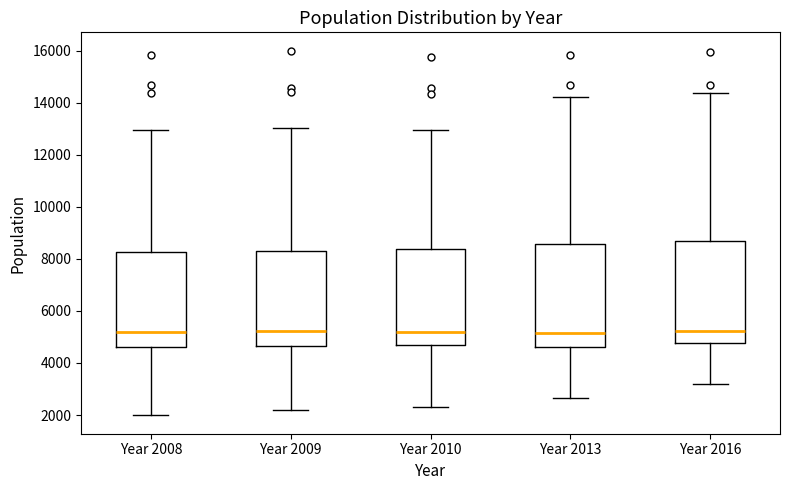

Reading left to right, read every box against the y-axis: the position of its median line, the range the box covers, and the ends of its whiskers. The values are not printed on the chart, so give them approximately, as read against the axis.

Year 2008: median 5200, box 4600 to 8200, whiskers 2000 to 13000
Year 2009: median 5200, box 4600 to 8400, whiskers 2200 to 13000
Year 2010: median 5200, box 4600 to 8400, whiskers 2400 to 13000
Year 2013: median 5200, box 4600 to 8600, whiskers 2600 to 14200
Year 2016: median 5200, box 4800 to 8600, whiskers 3200 to 14400